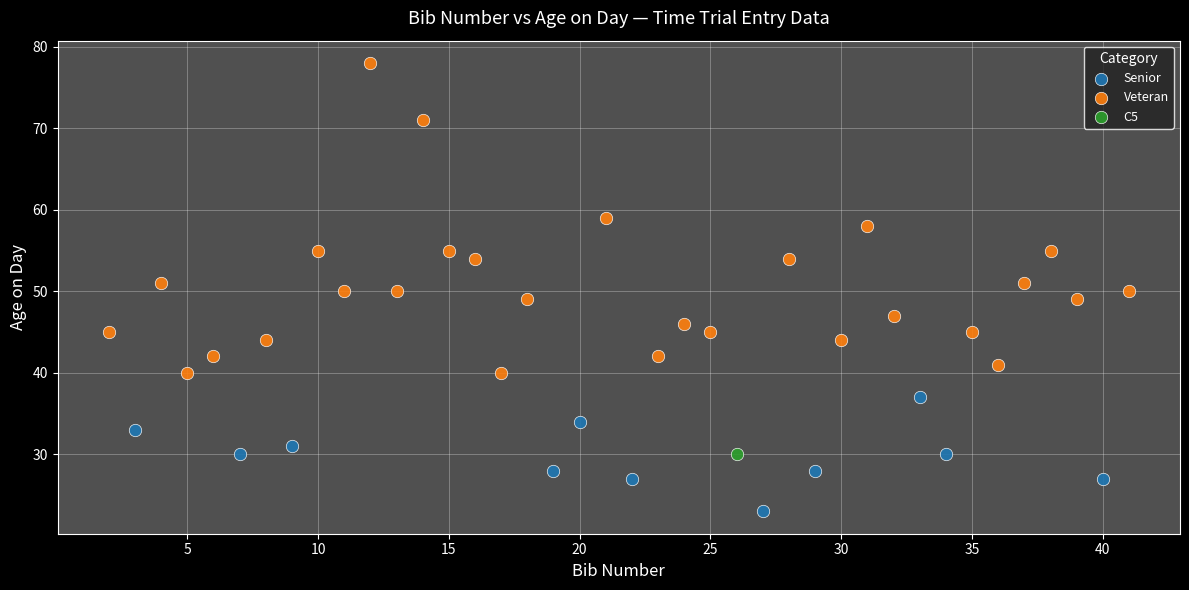

Which series reaches the maximum Y coordinate?

Veteran